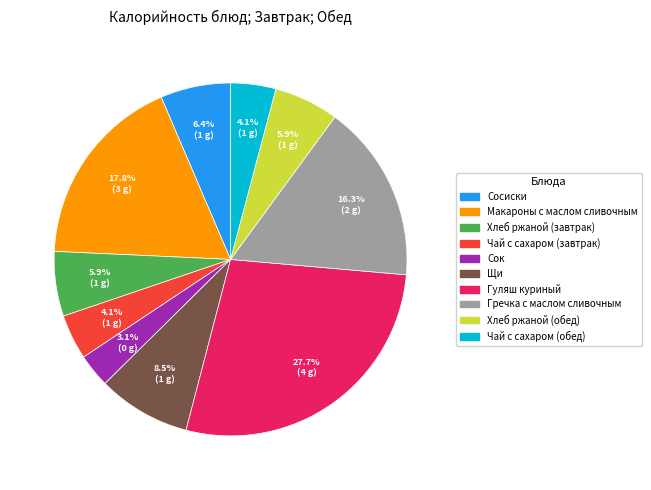

Does Чай с сахаром (завтрак) represent more than half of the total?

No